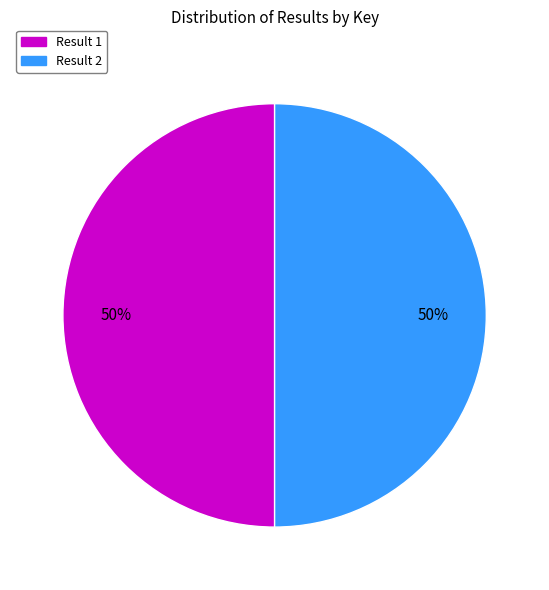

How many slices are in this pie chart?

2